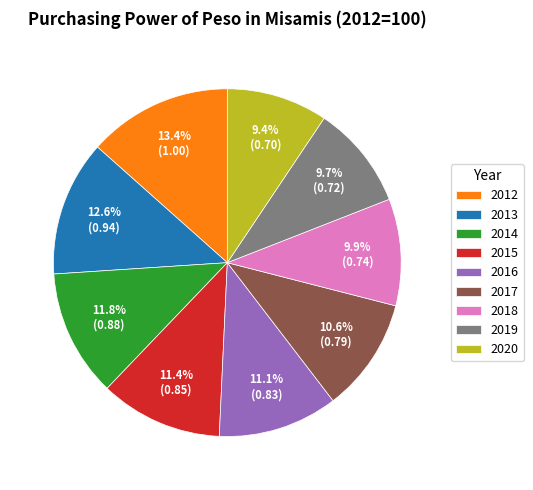

Does 2018 account for over 50% of the chart?

No